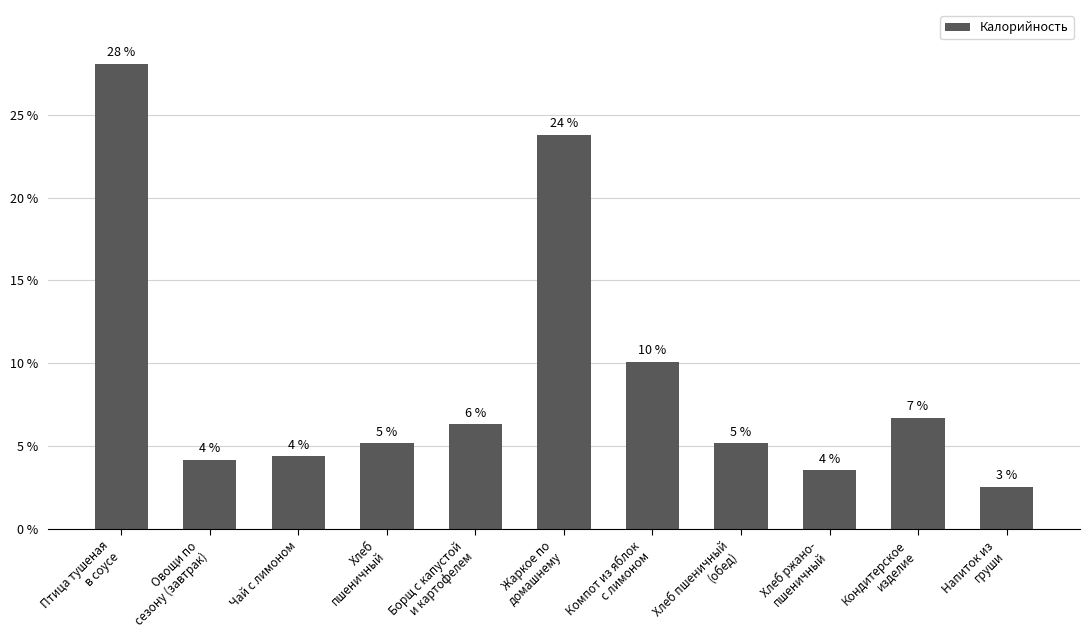

What is the minimum value shown in the chart?

36.0